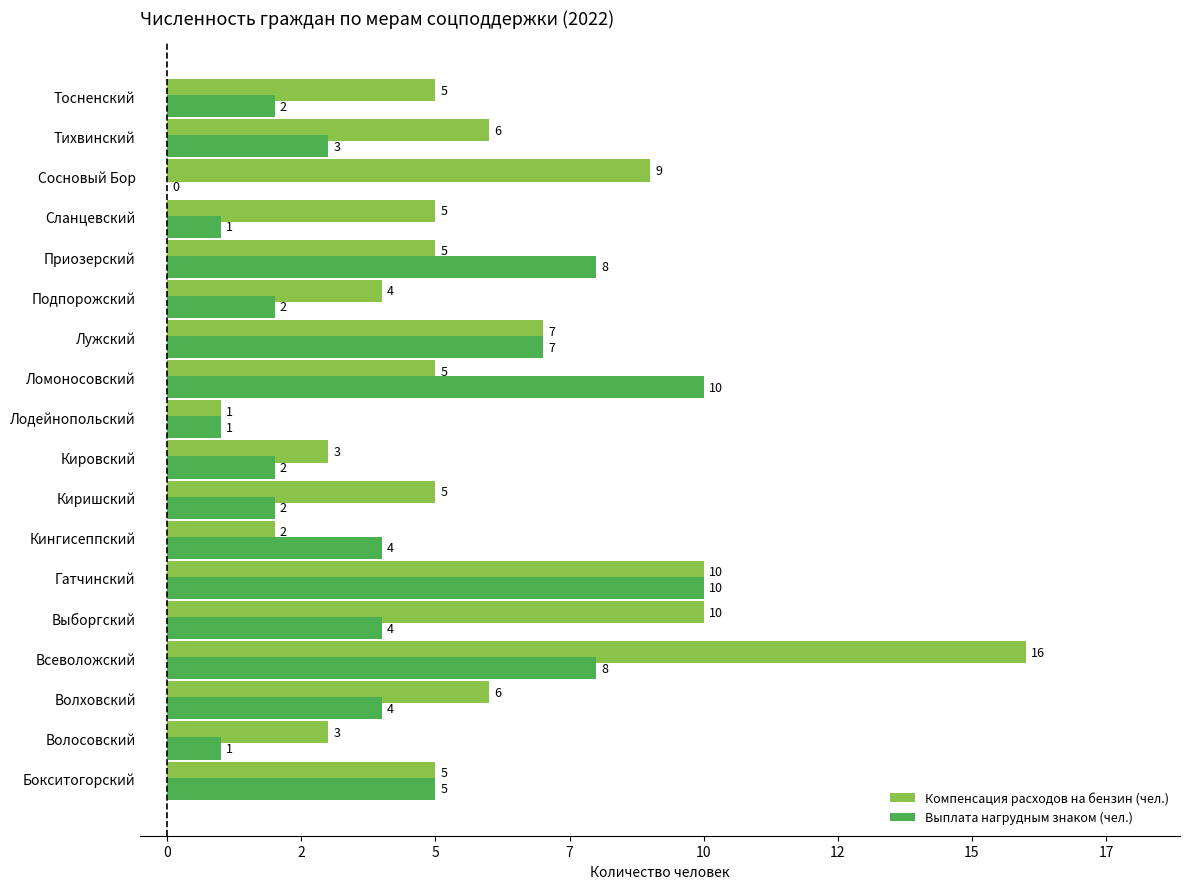

List the series in order of their overall mean, highest first.

Компенсация расходов на бензин (чел.), Выплата нагрудным знаком (чел.)